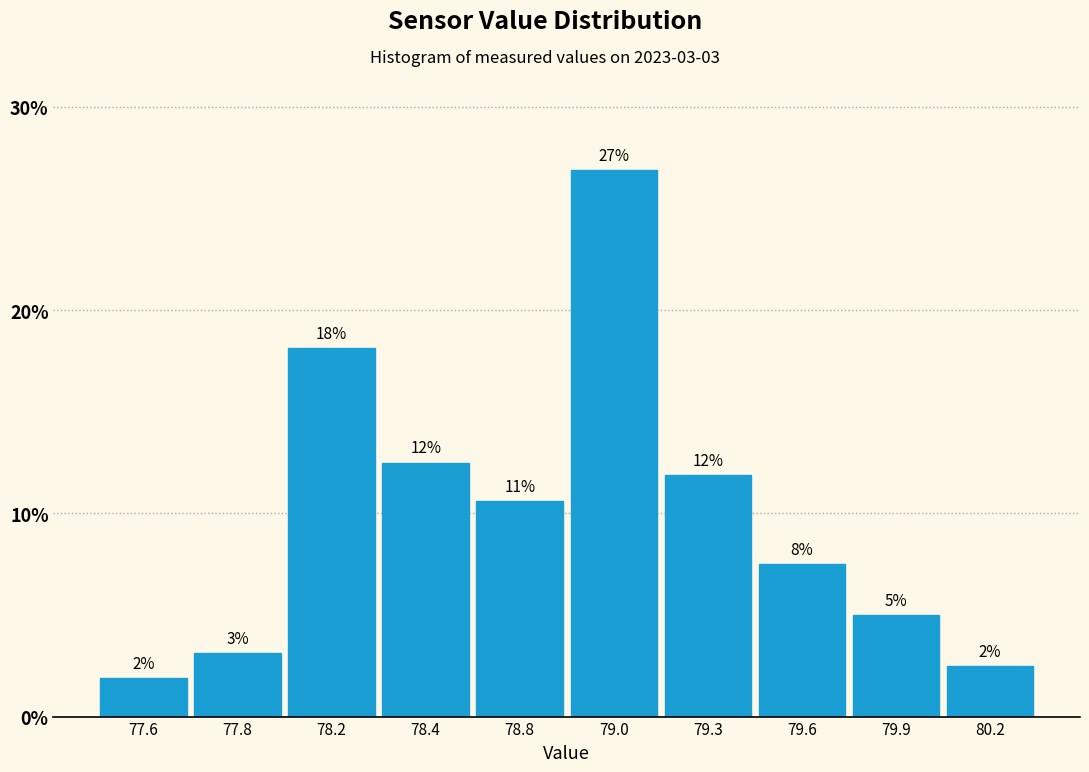

How many bars are there in total?

10